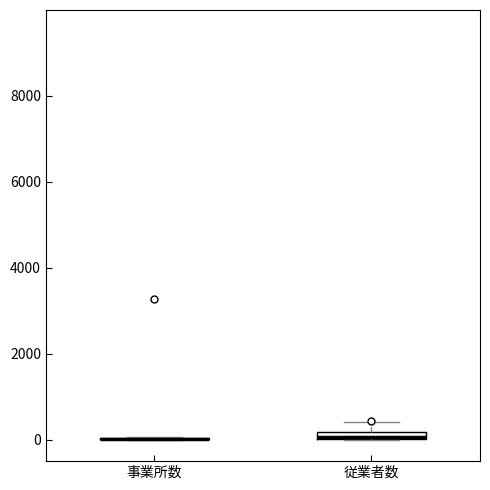

Where is the lower edge of the box for 従業者数 on the y-axis? The values are not printed on the chart, so give them approximately, as read against the axis.

0